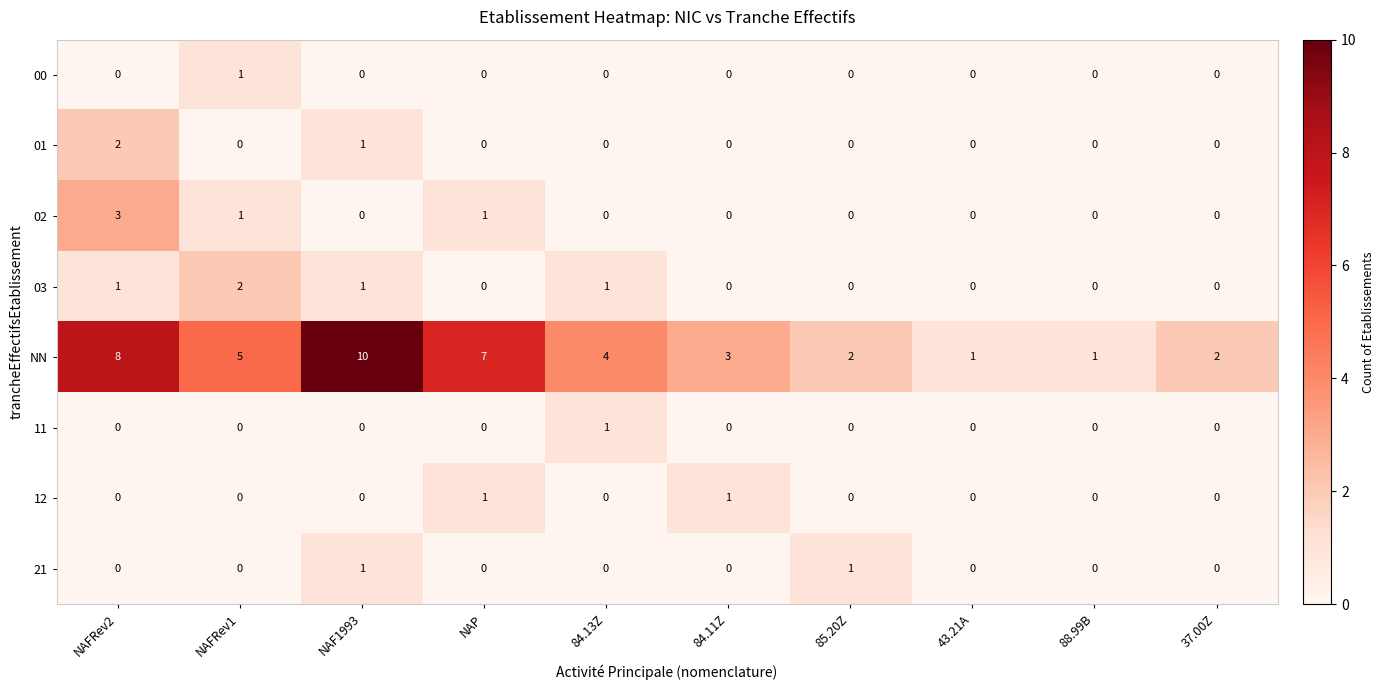

What is the difference between the second highest and minimum values in the NN series?

7